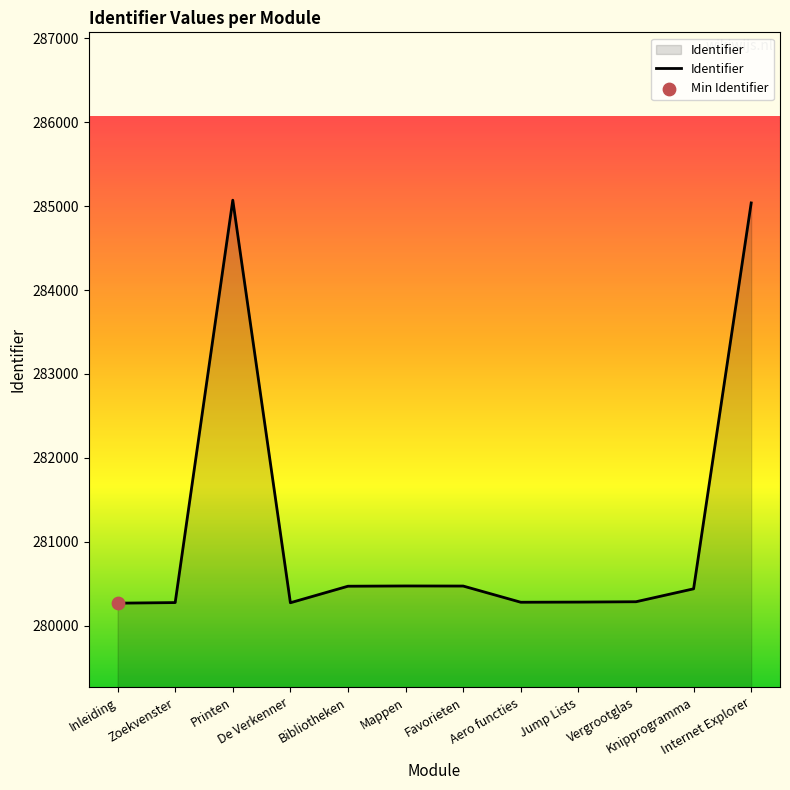

What is the ratio of the value at Inleiding to the value at Jump Lists?

1.0